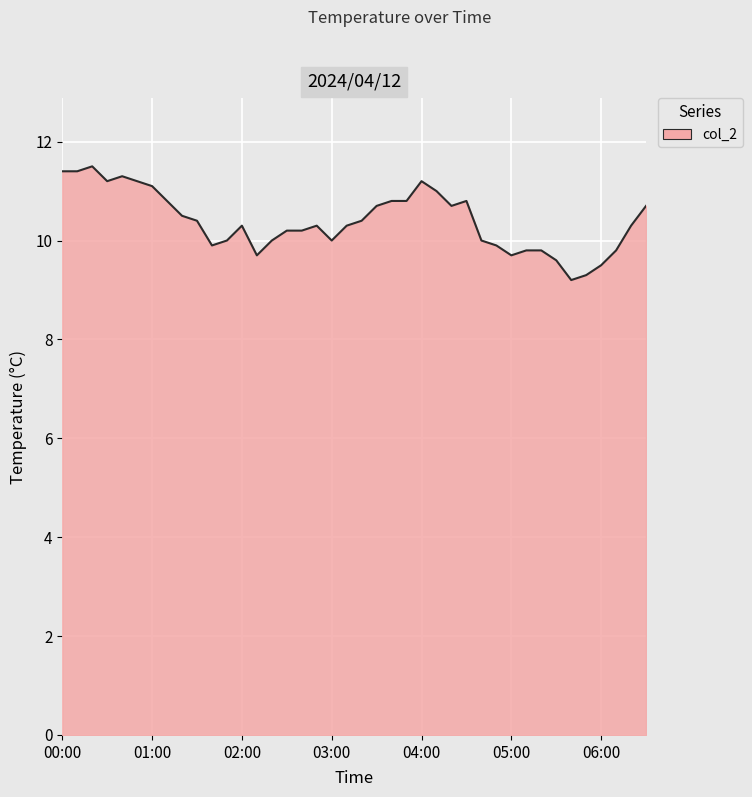

What is the greatest value displayed?

11.5